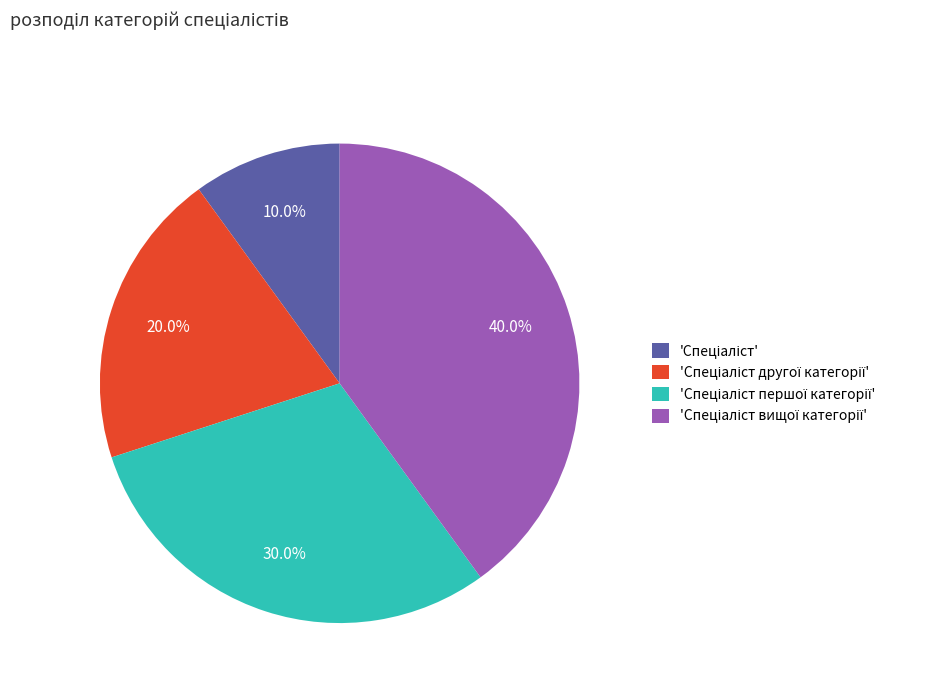

Is there any slice that represents more than half of the pie?

No